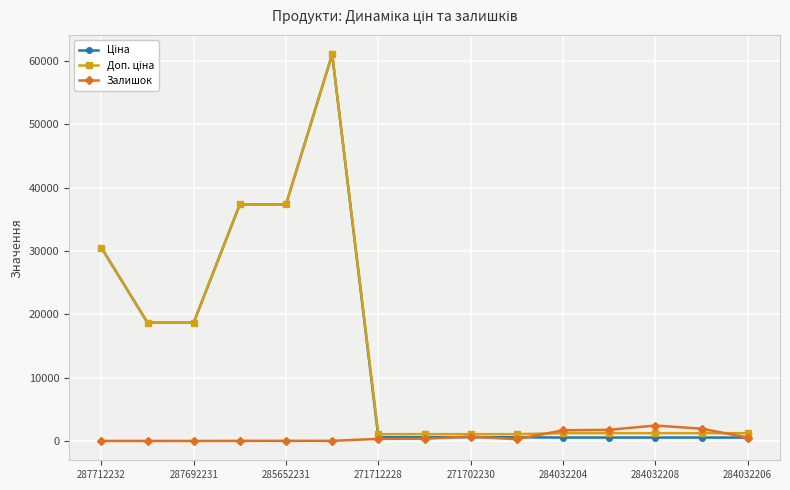

What is the greatest value displayed?

61024.7